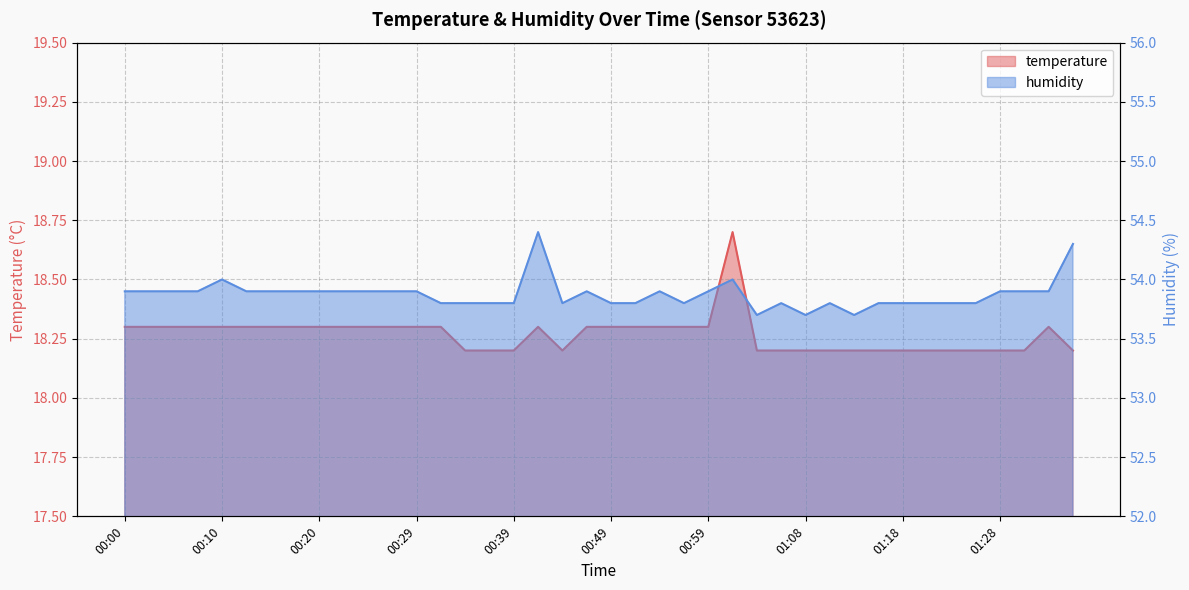

What is the average value of the temperature series?

18.3